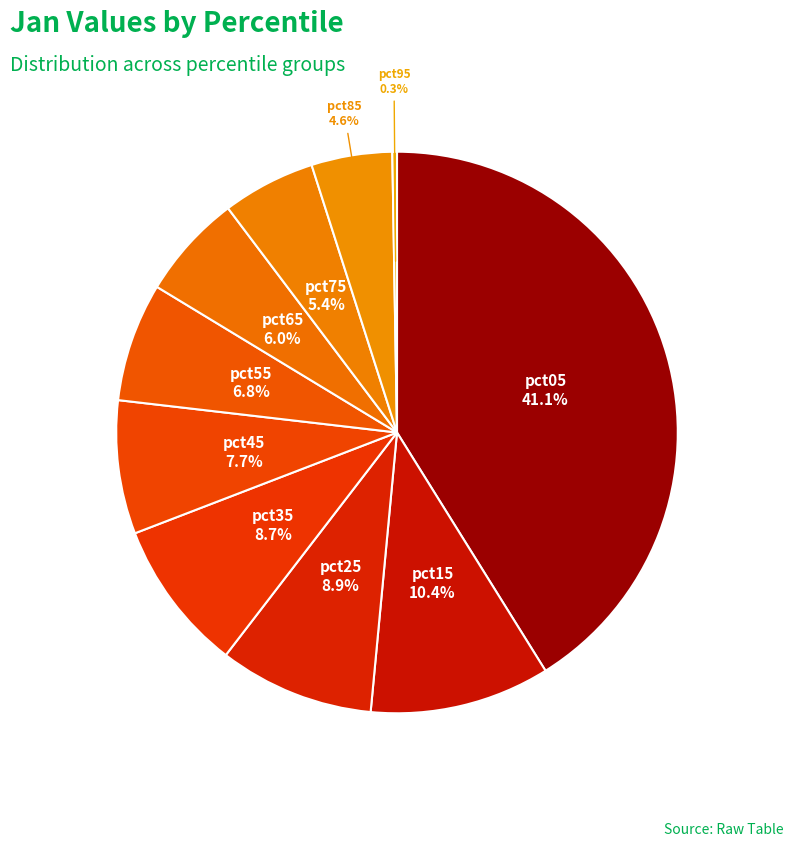

How many segments does this pie chart have?

10